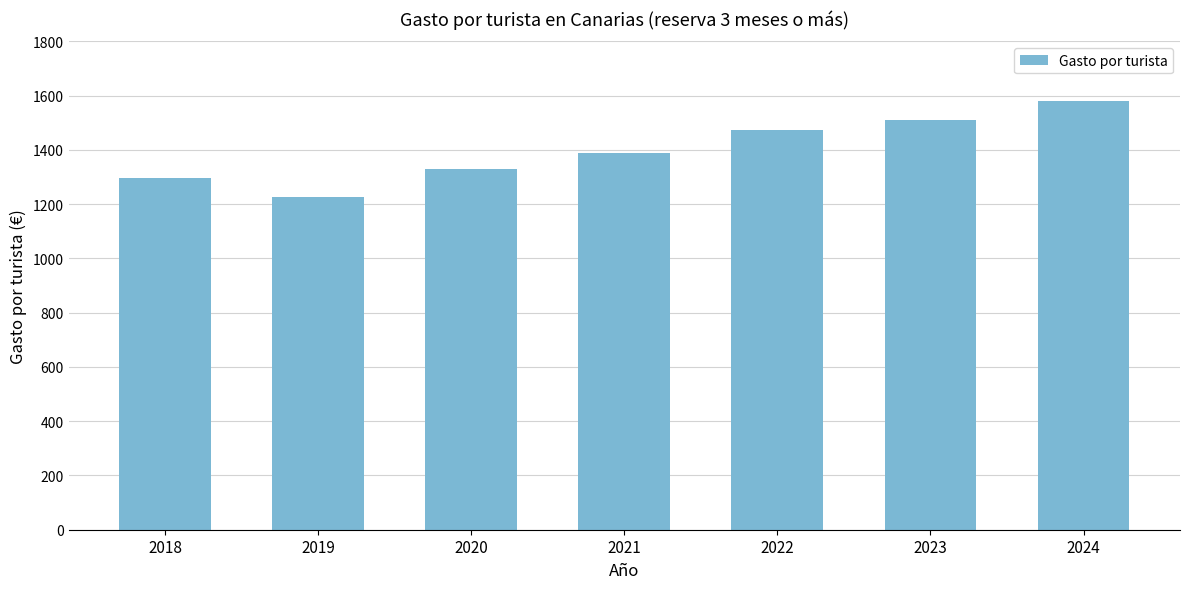

Count the number of values greater than 1389.

4